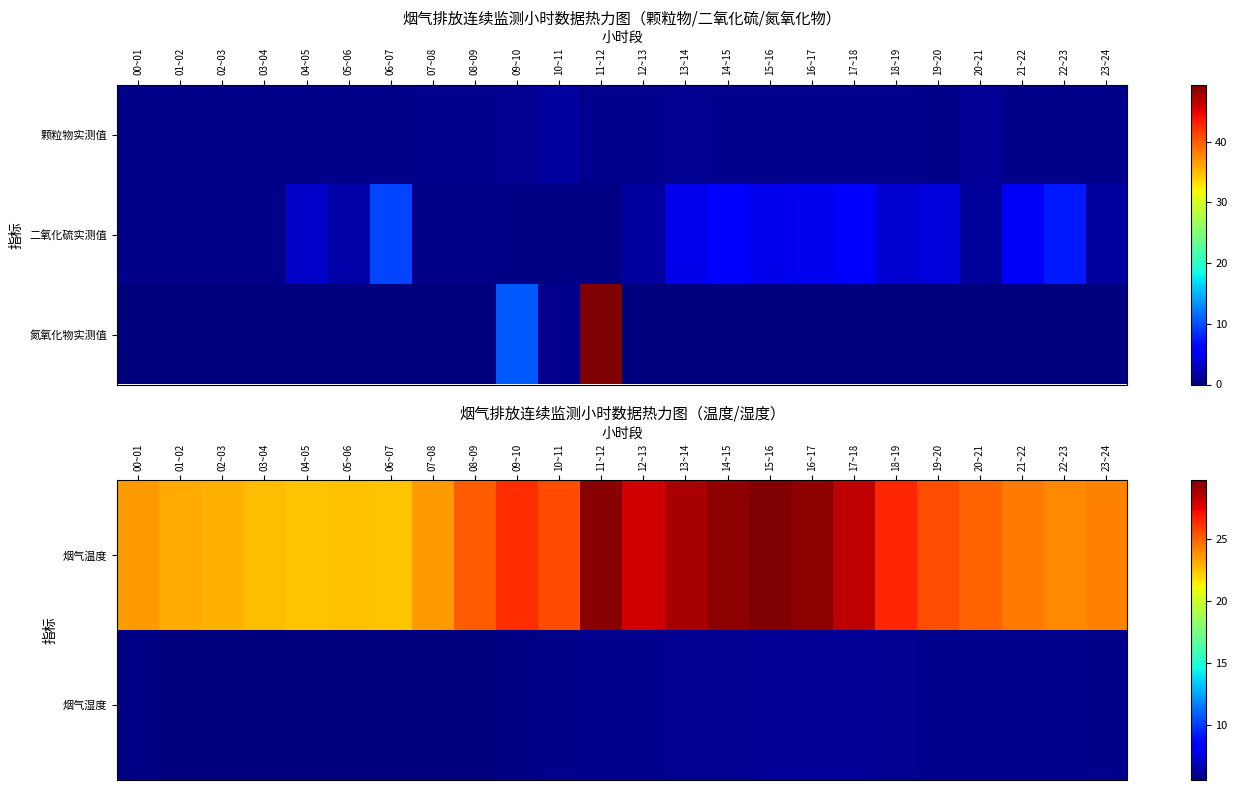

The 烟气温度 series shows 24.2 at 23~24. True or false?

True